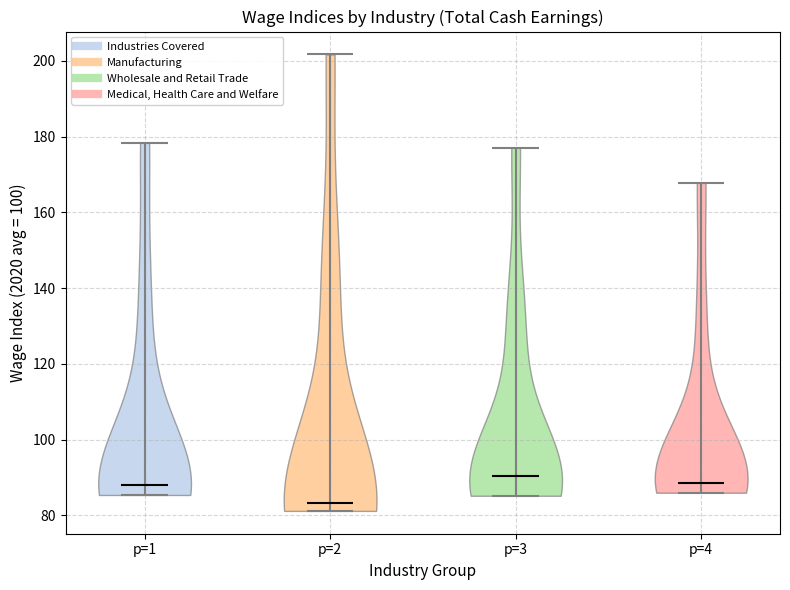

Reading left to right, read every violin against the y-axis: where its median line is, and the lowest and highest points it reaches. The values are not printed on the chart, so give them approximately, as read against the axis.

p=1: median line 88, lowest point 86, highest point 178
p=2: median line 84, lowest point 82, highest point 202
p=3: median line 90, lowest point 86, highest point 178
p=4: median line 88, lowest point 86, highest point 168